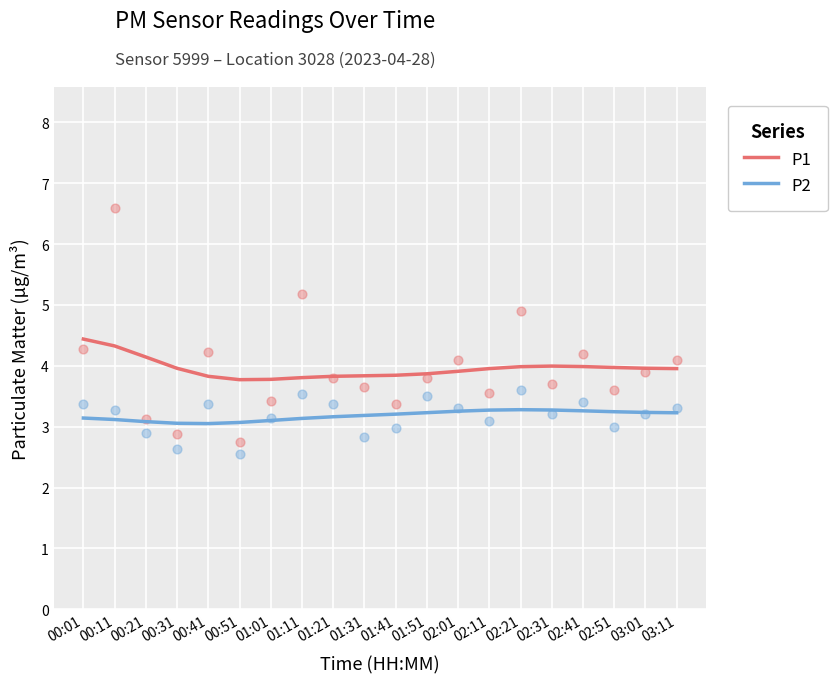

Which series reaches the maximum Y coordinate?

P1